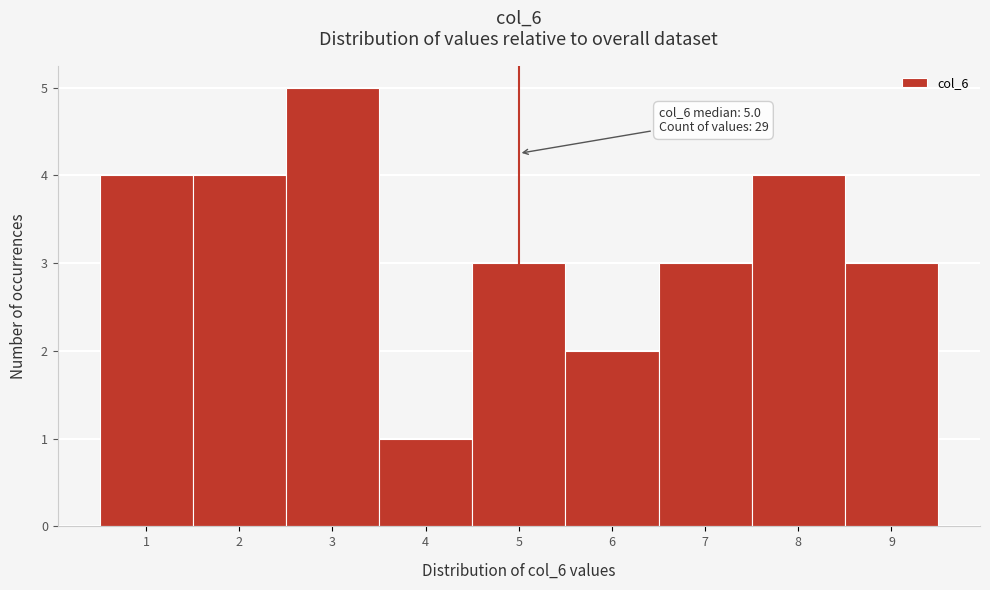

Over which range of the x-axis is the bar tallest?

2.5 to 3.5